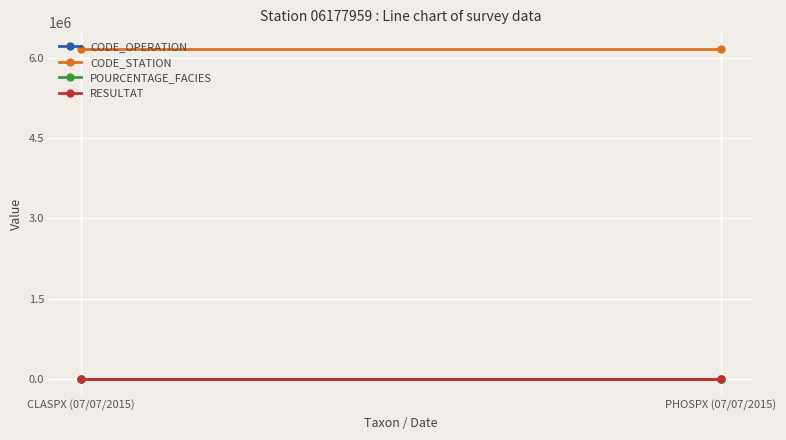

What is the average value of the POURCENTAGE_FACIES series?

100.0